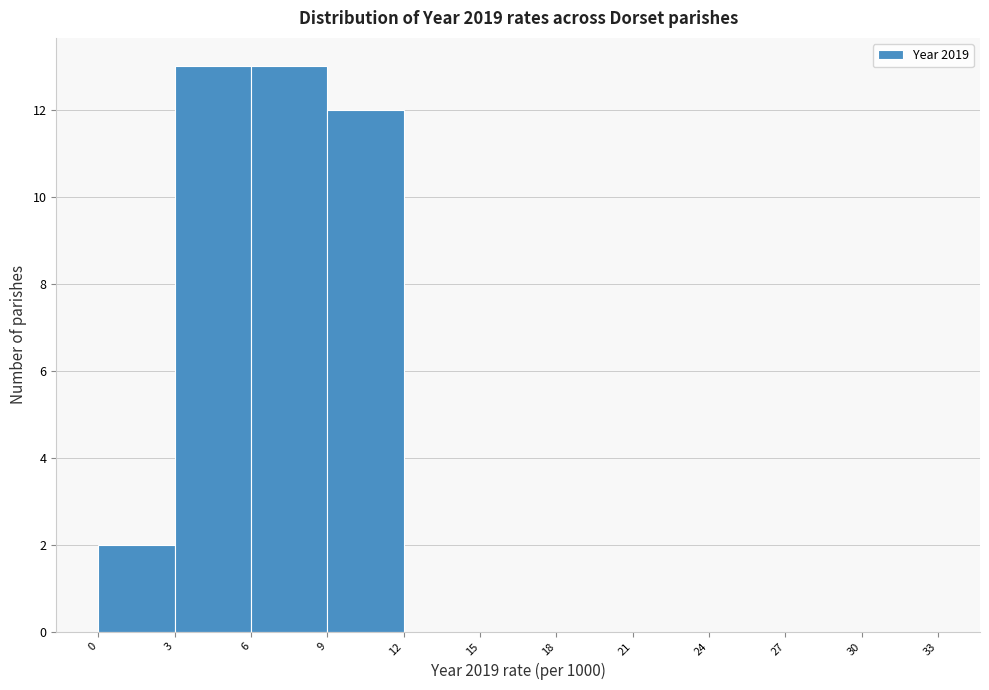

Reading left to right, transcribe this chart: for each bar, give the range it covers on the x-axis and its height. The values are not printed on the chart, so give them approximately, as read against the axis.

0 to 3: 2
3 to 6: 13
6 to 9: 13
9 to 12: 12
12 to 15: 0
15 to 18: 0
18 to 21: 0
21 to 24: 0
24 to 27: 0
27 to 30: 0
30 to 33: 0